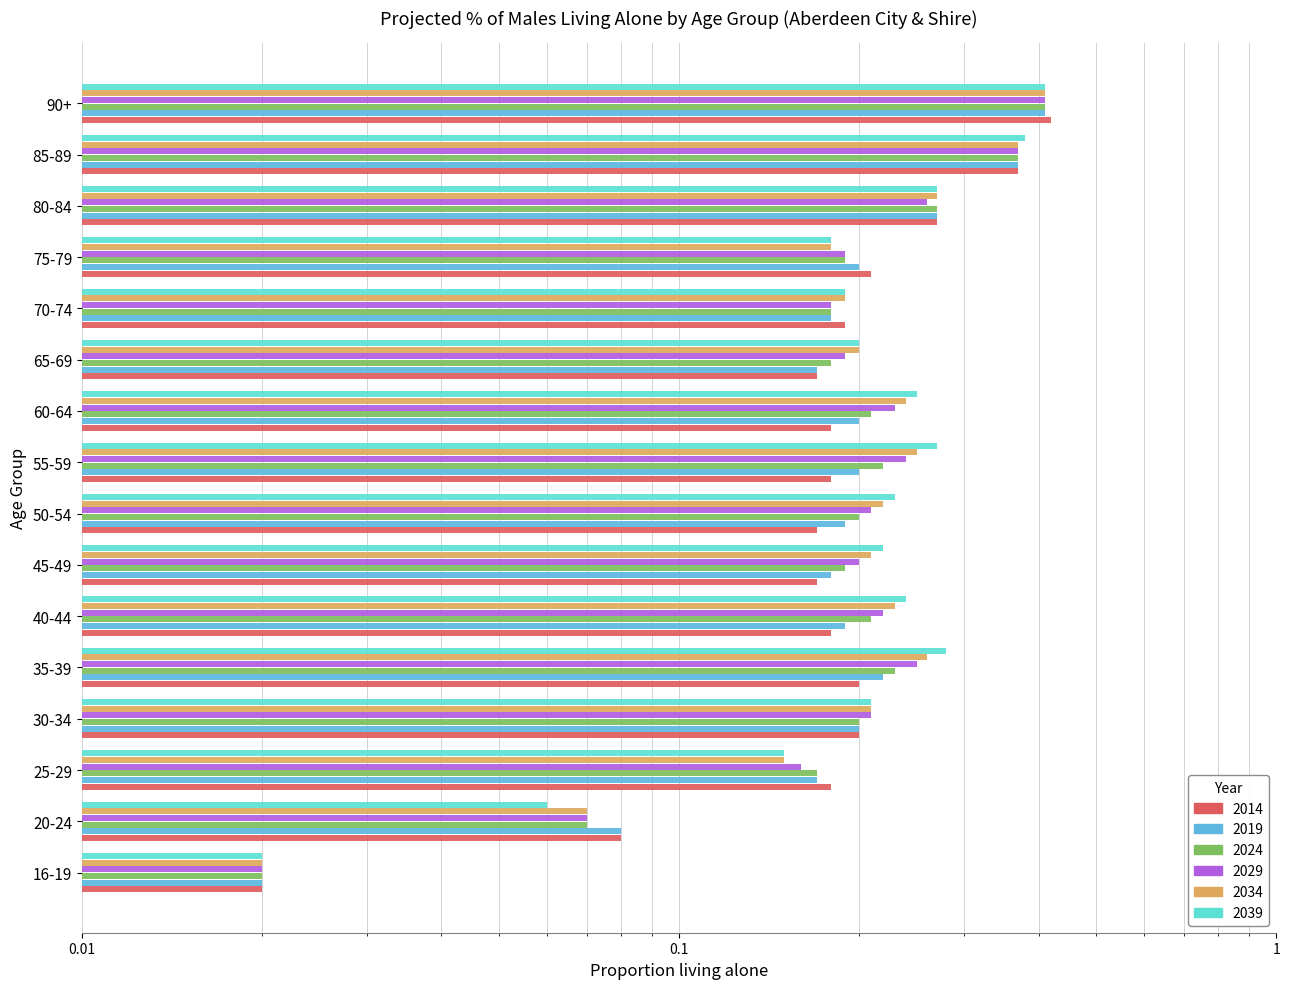

At which category does the chart reach its peak across all series?

90+